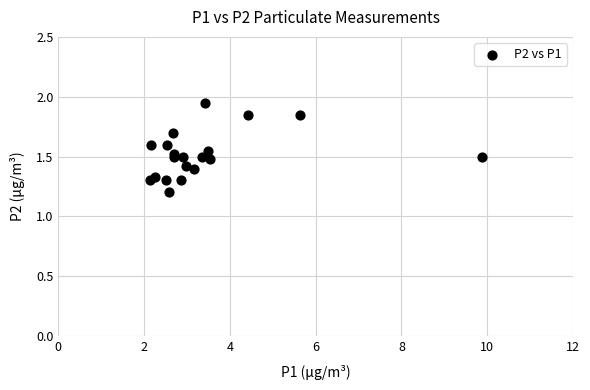

What Y value in the scatter plot is closest to 1?

1.2